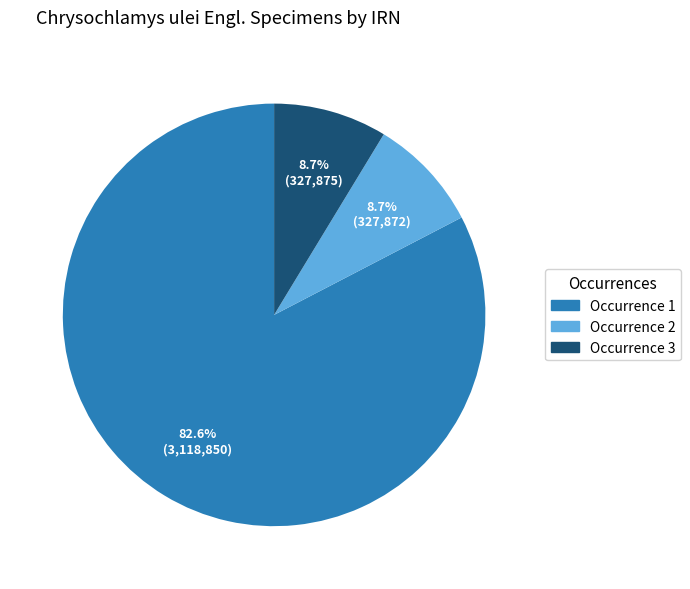

Does Occurrence 1 account for over 50% of the chart?

Yes